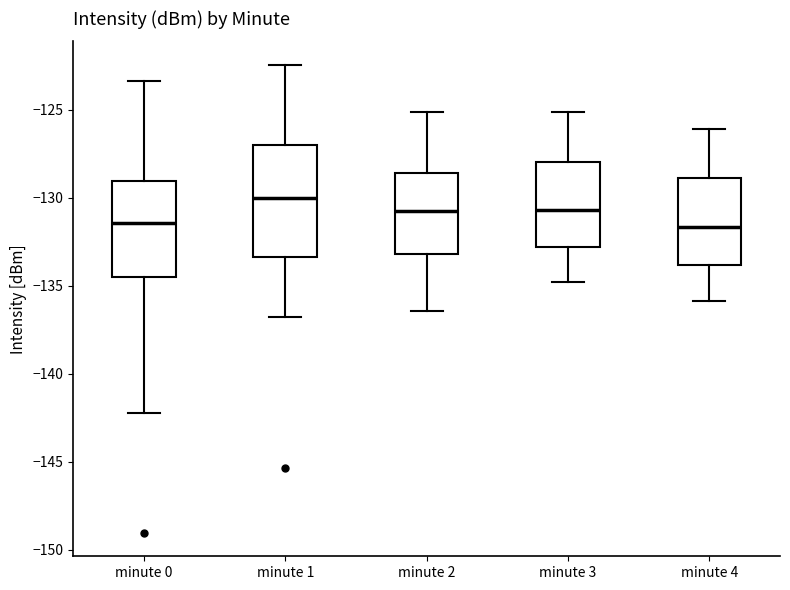

Where is the lower edge of the box for minute 3 on the y-axis? The values are not printed on the chart, so give them approximately, as read against the axis.

-133.0